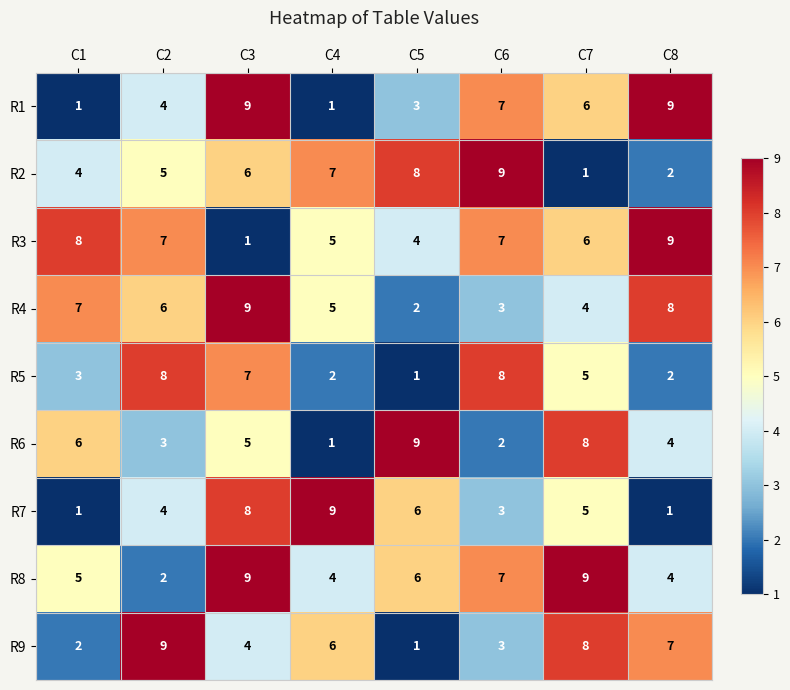

What is the sum of the R5 values at C3 and C6?

15